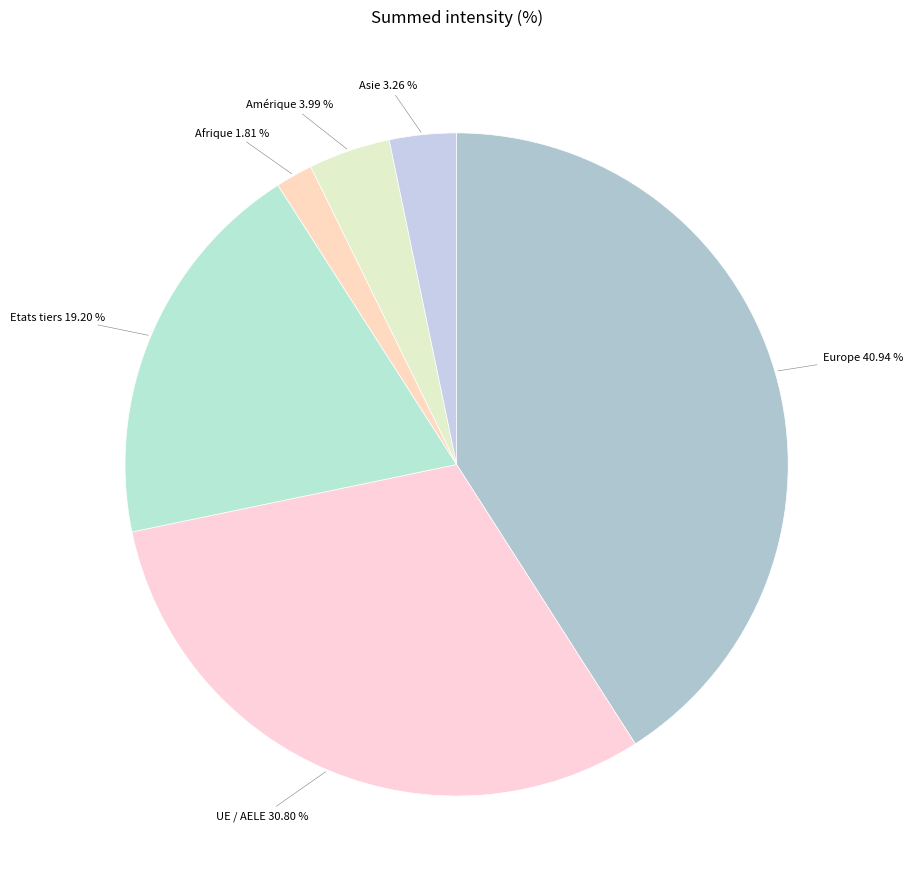

Is it true that Europe is 41% of the pie?

True